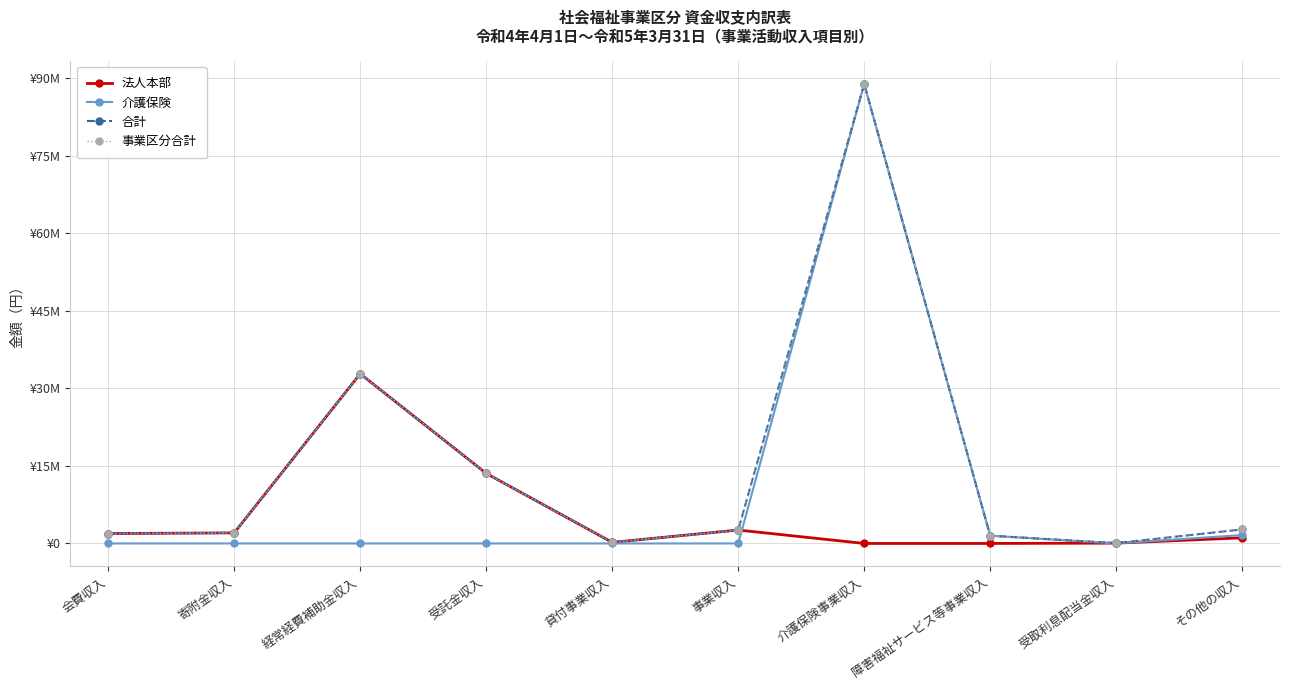

What is the total value across all series at 受取利息配当金収入?

188490